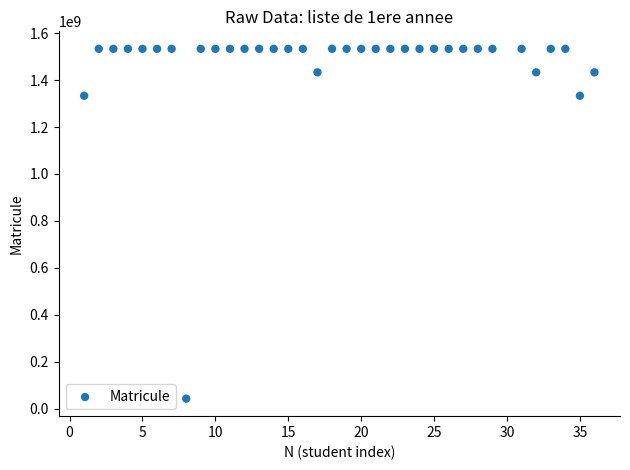

What is the range of Y values (max minus min)?

1490015913